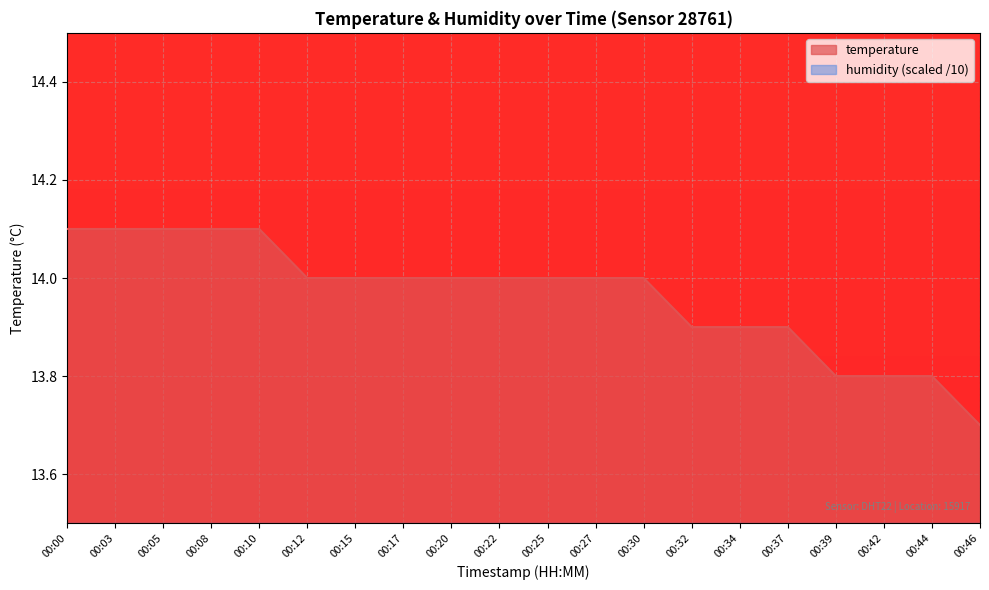

What is the total value across all series at 00:46?

3.7